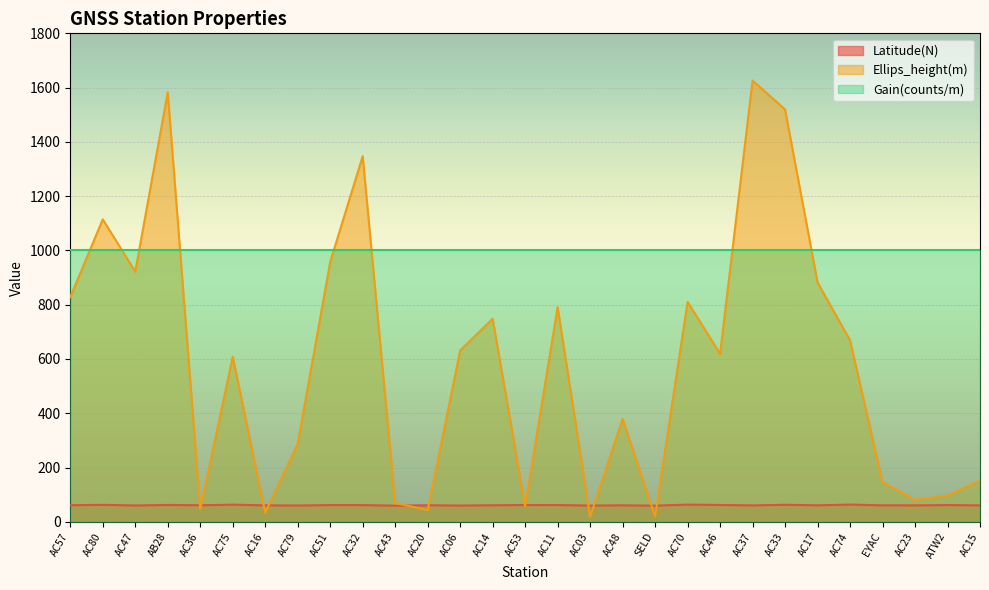

What are all the series names shown in the legend?

Latitude(N), Ellips_height(m), Gain(counts/m)